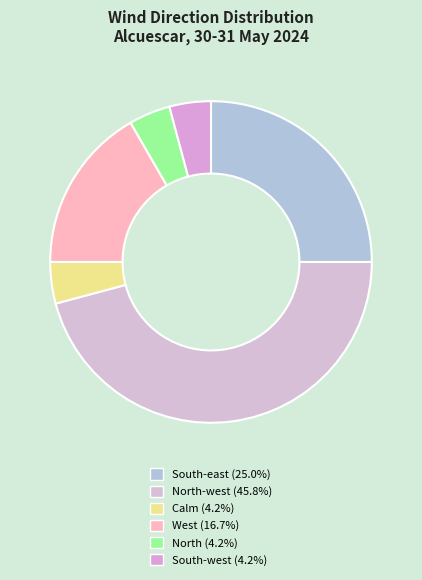

To the nearest percent, what is the average slice percentage?

17%